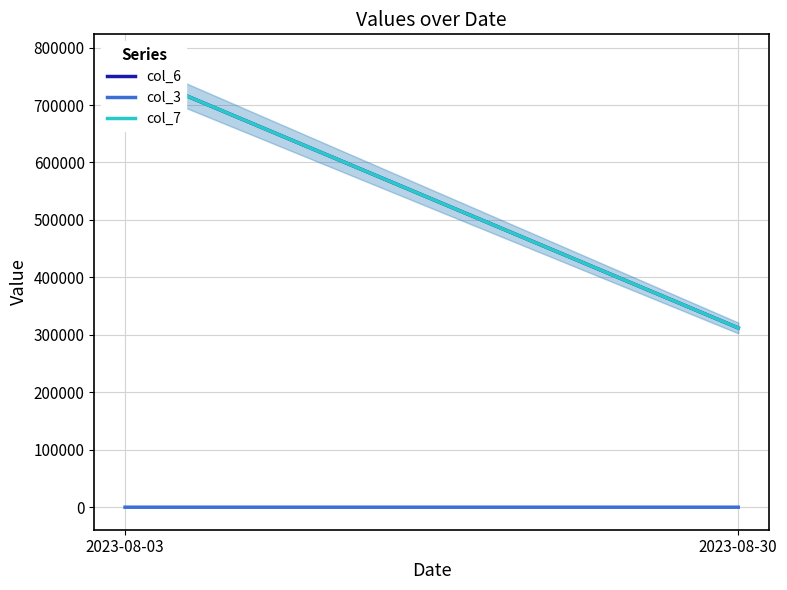

What is the value of the col_3 point at the 2nd from the left?

342